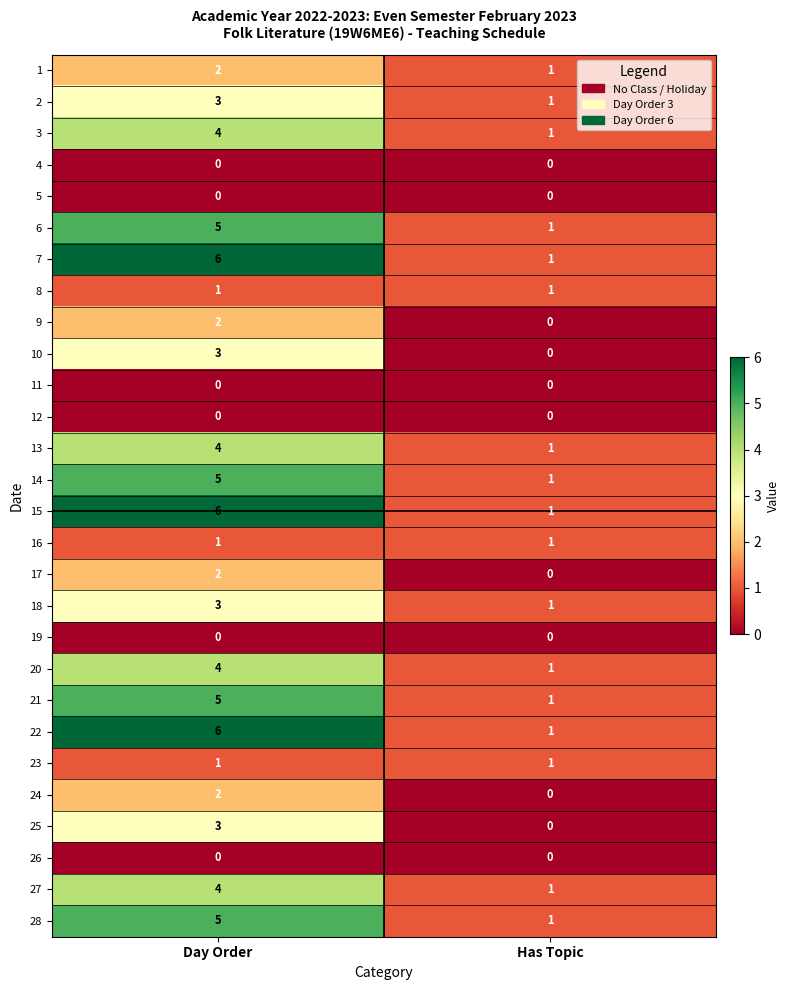

True or false: 5 has a value of 0 at Day Order.

True